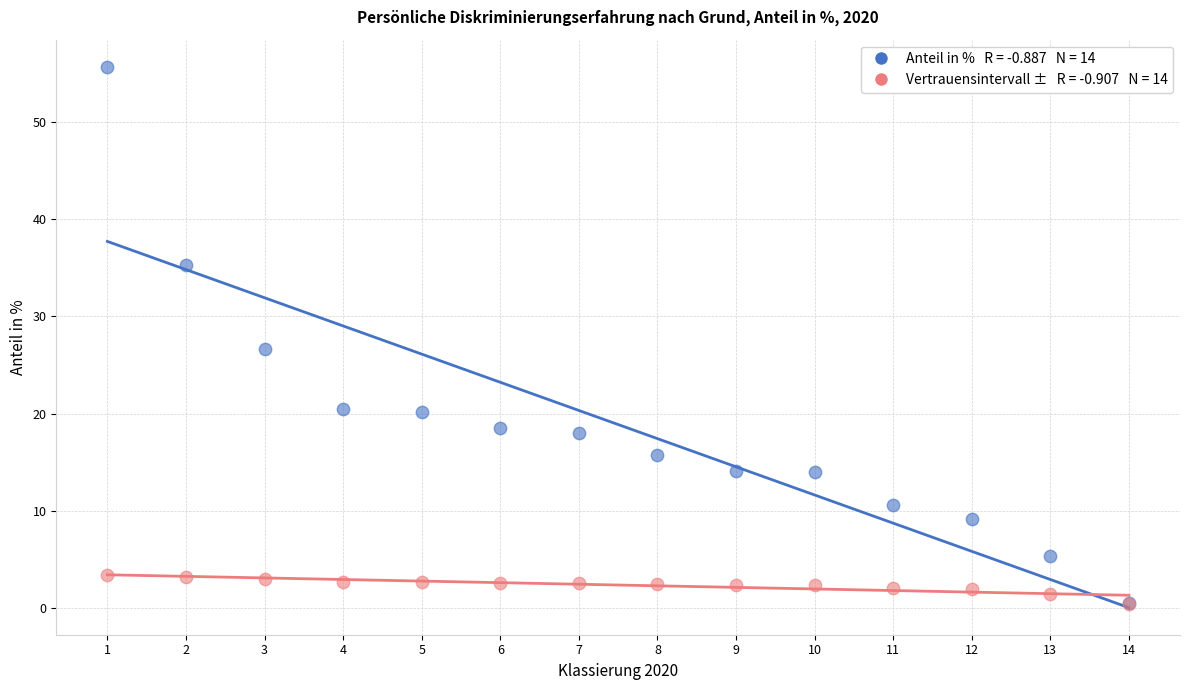

Across all series, what Y value is closest to 28?

26.6